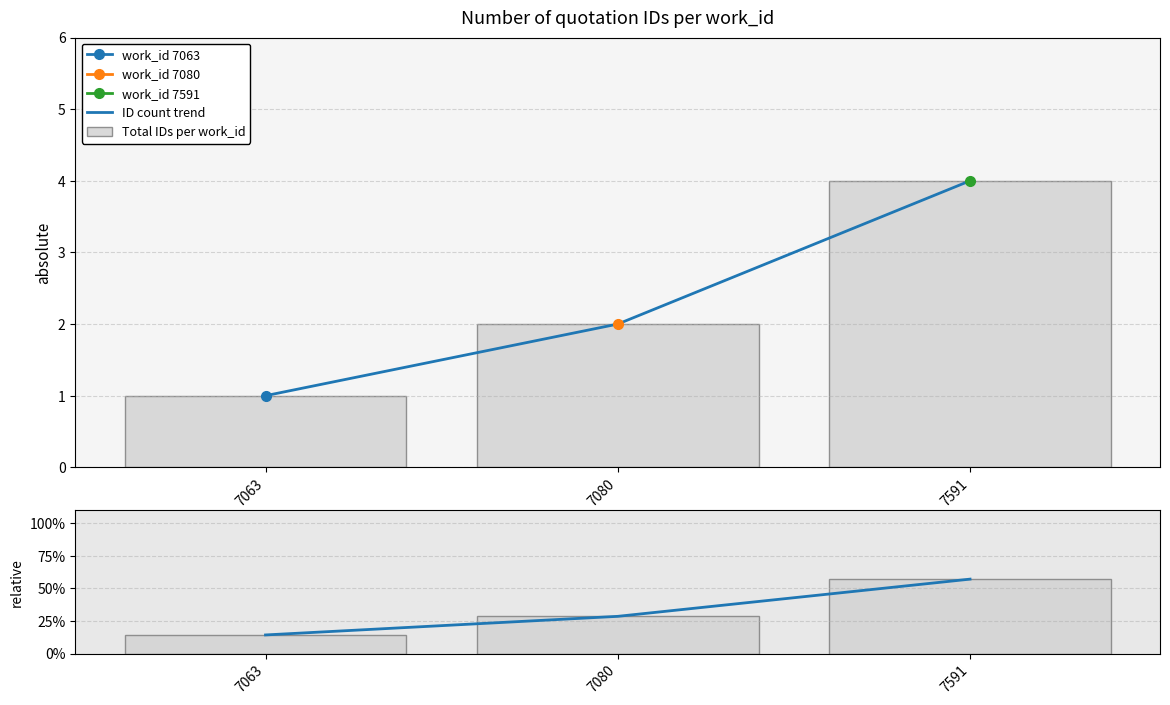

At 7063, list the series in order from largest to smallest.

Relative trend, Relative share, ID count trend, Total IDs per work_id